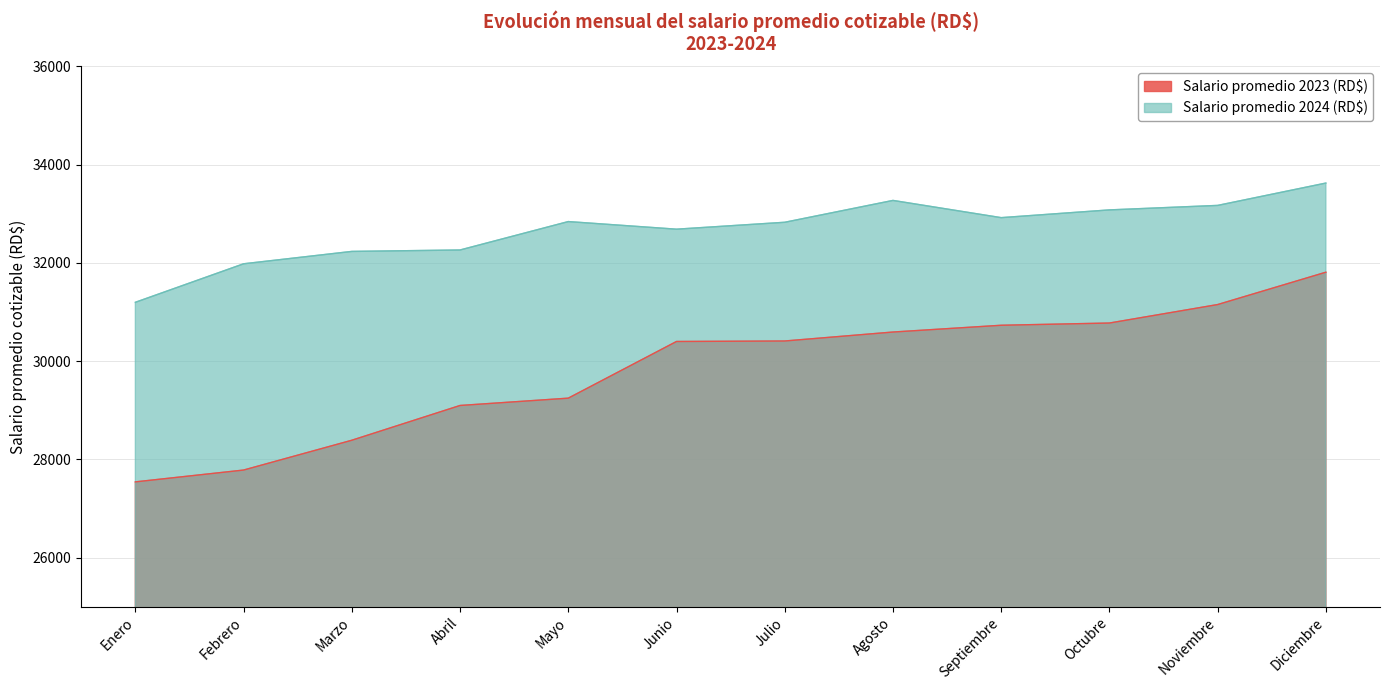

True or false: Salario promedio 2023 (RD$) and Salario promedio 2024 (RD$) intersect in this chart.

False